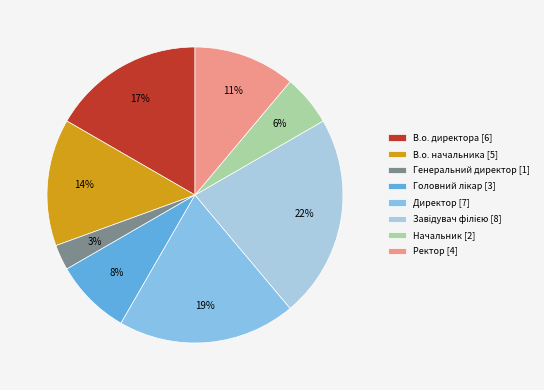

Is there any slice that represents more than half of the pie?

No